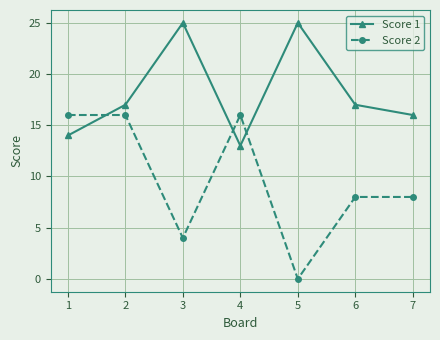

What is the total value across all series at 2?

33